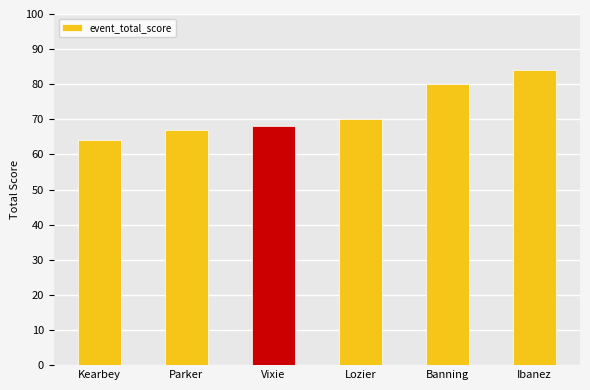

At which label is the value closest to 74?

Lozier